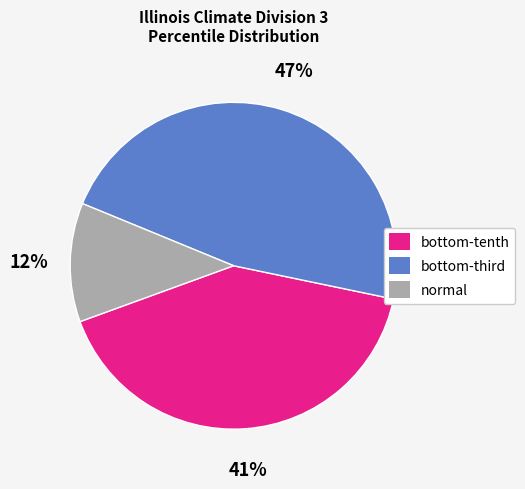

Rank the categories by value from highest to lowest.

bottom-third, bottom-tenth, normal